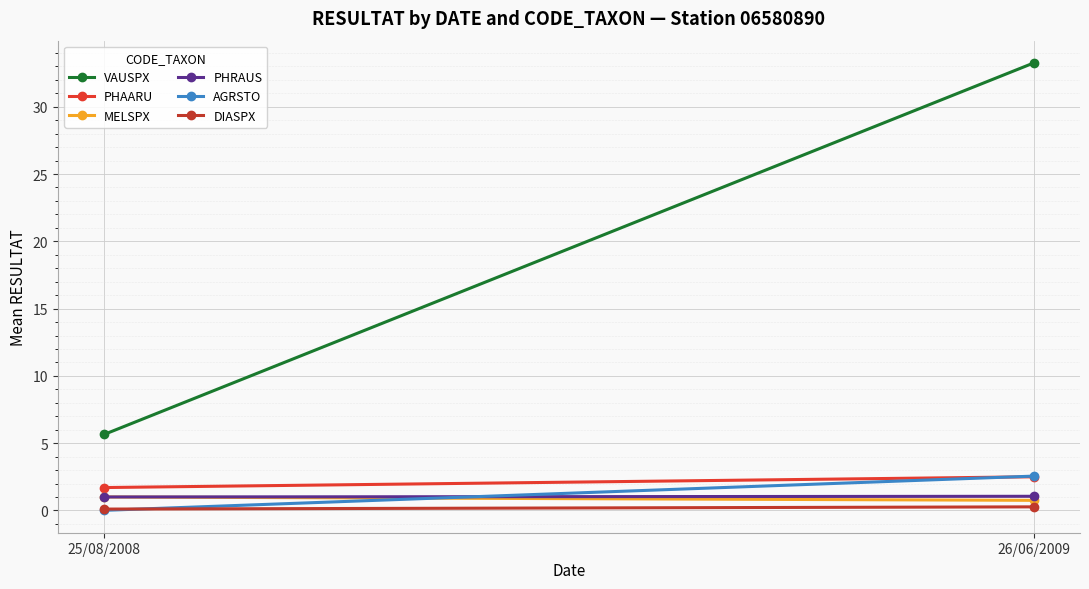

Which has a higher value, 25/08/2008 or 26/06/2009?

26/06/2009